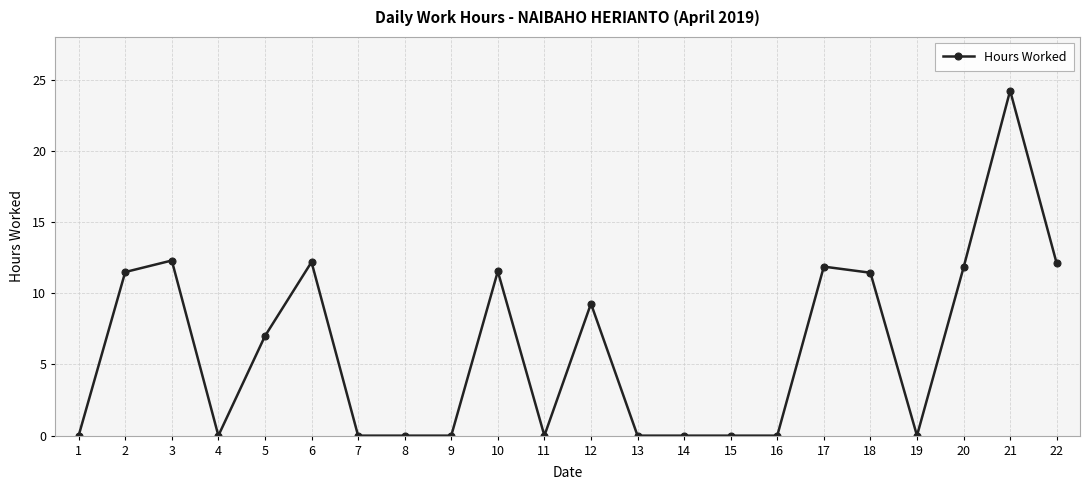

What is the greatest value displayed?

24.2